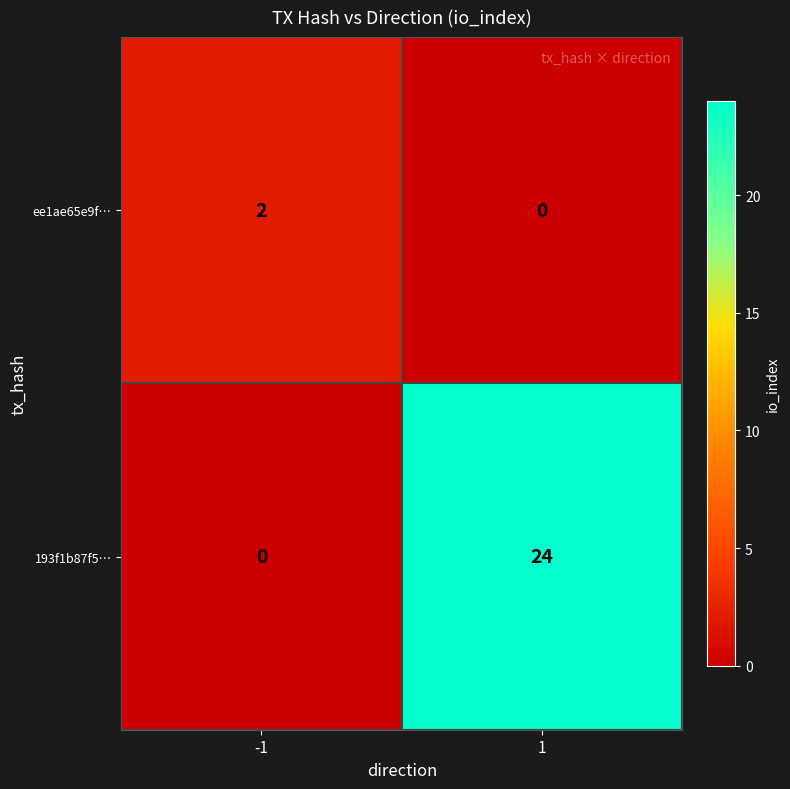

Rank the series at -1 from highest to lowest value.

ee1ae65e9f…, 193f1b87f5…